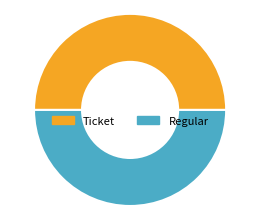

Is the sum of Ticket and Regular greater than half?

Yes